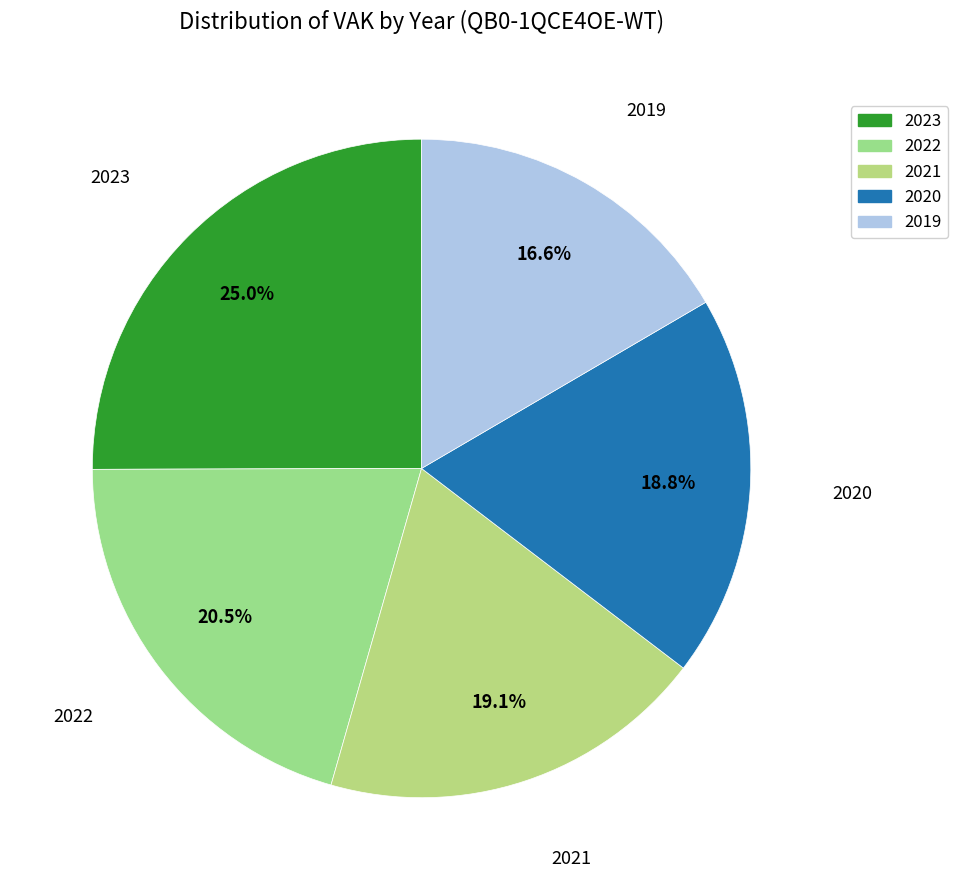

What is the largest slice in the pie chart?

2023